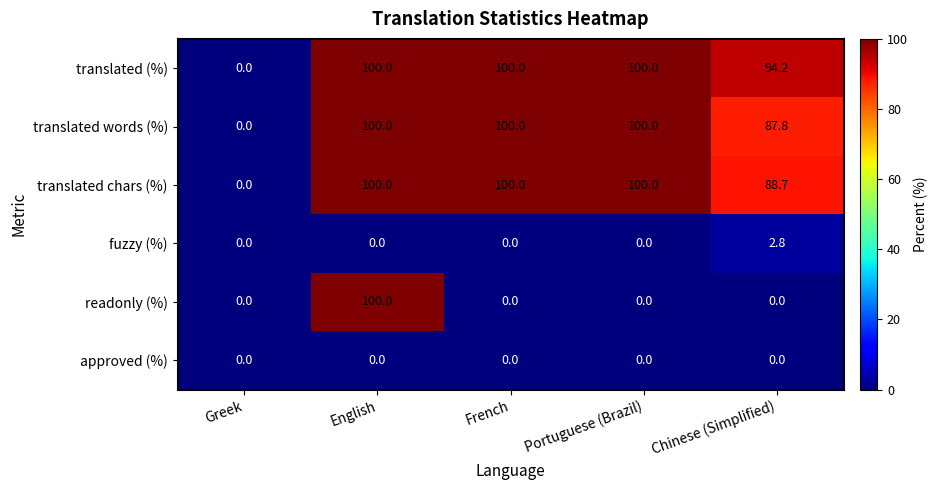

What is the greatest value displayed?

100.0